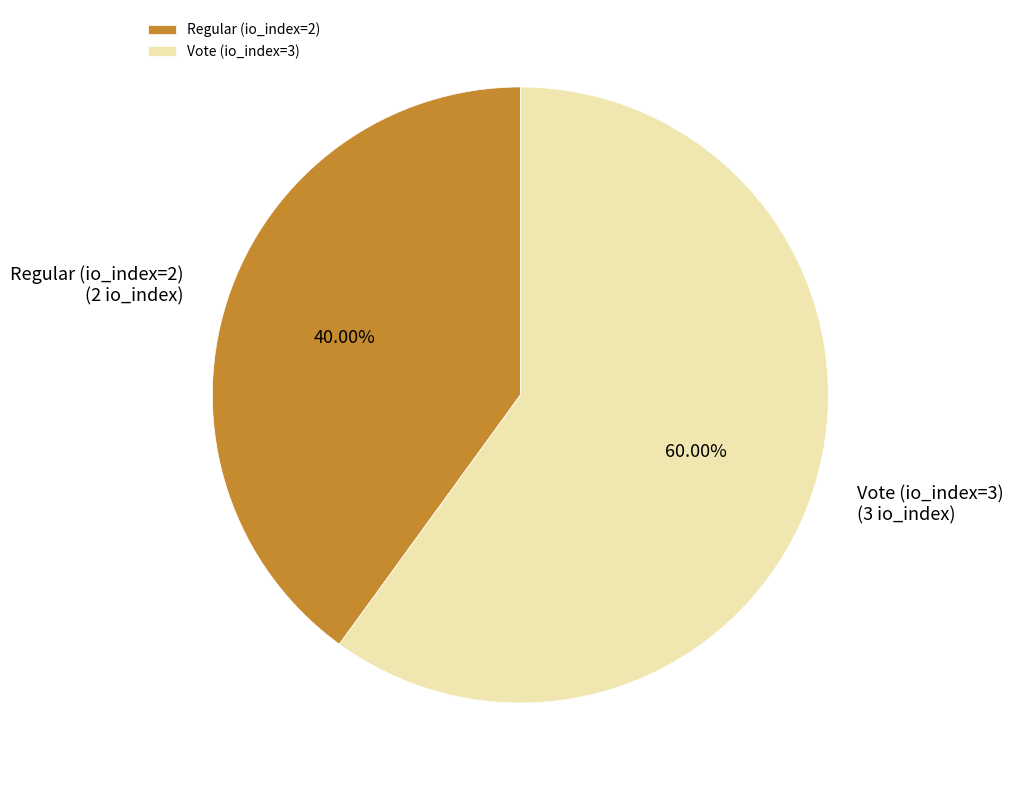

Which category has the smallest portion of the pie?

Regular (io_index=2)